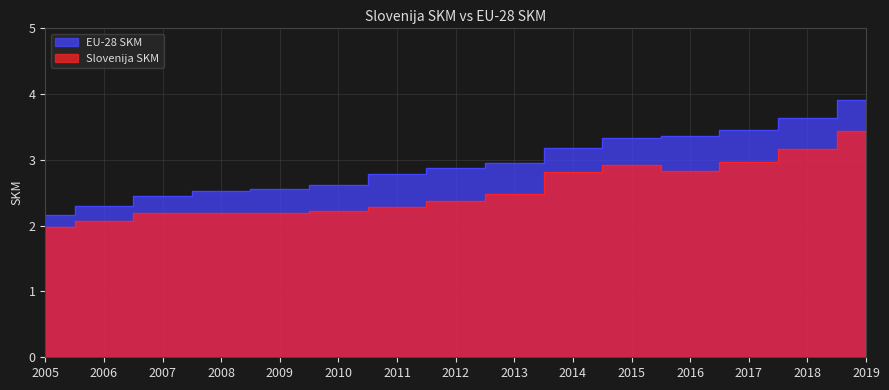

Which has a higher value, 2018 or 2008?

2018